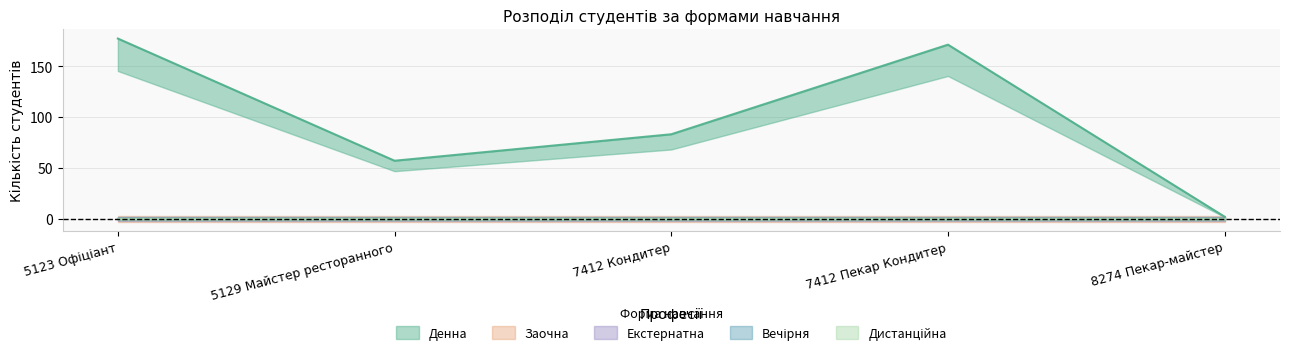

What is the maximum value shown in the chart?

177